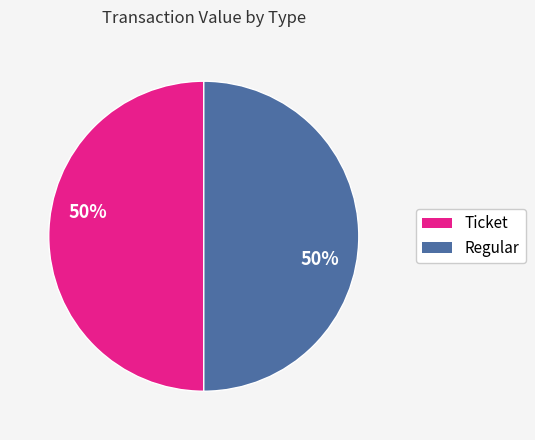

What is the ratio of the value at Ticket to the value at Regular?

1.0